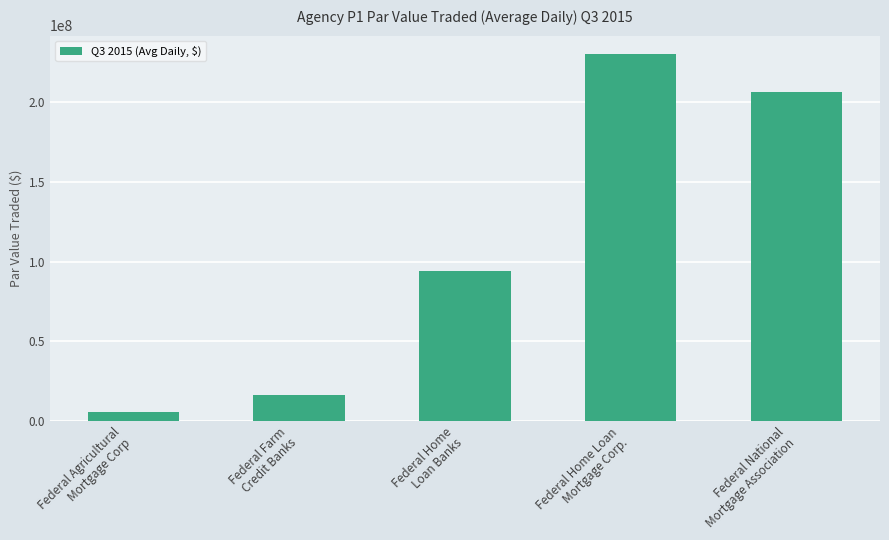

What is the average value?

110723340.6